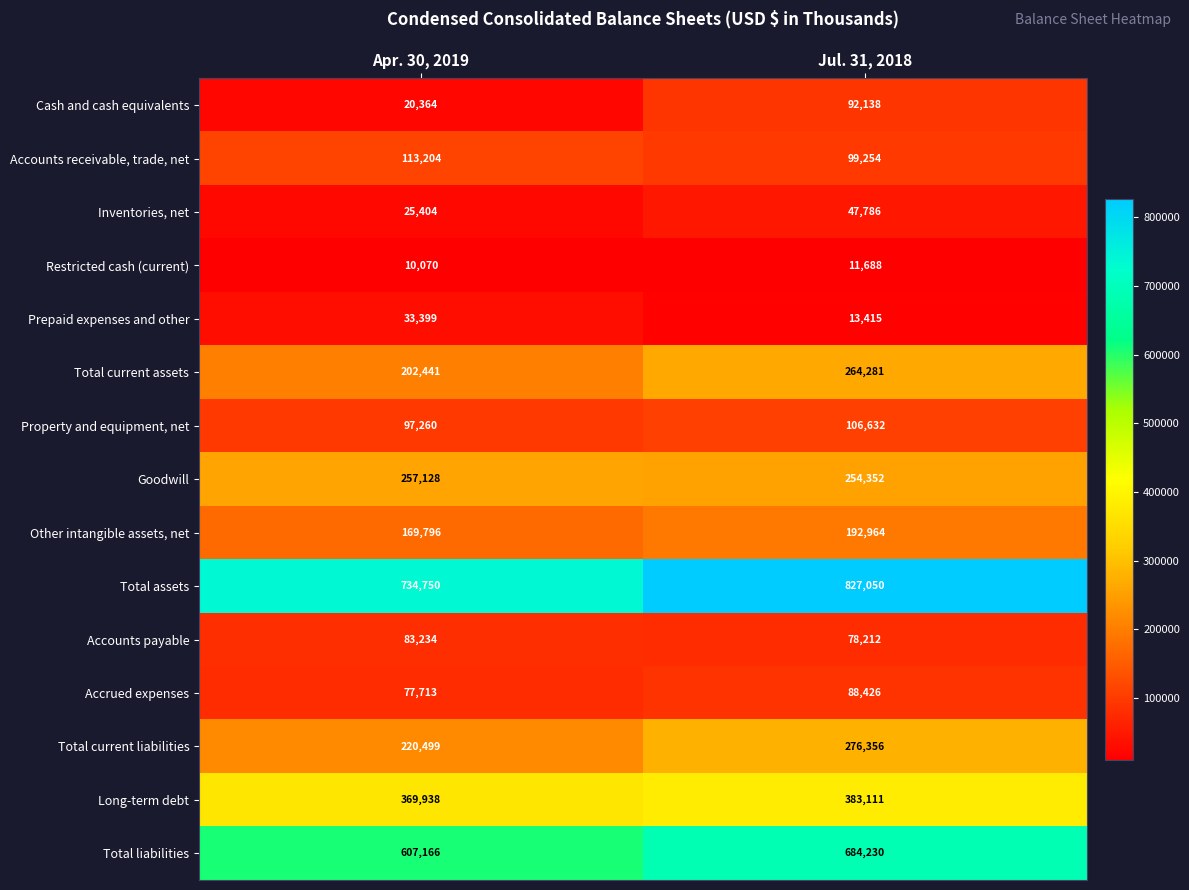

Is it true that Property and equipment, net equals 32242 at Apr. 30, 2019?

False